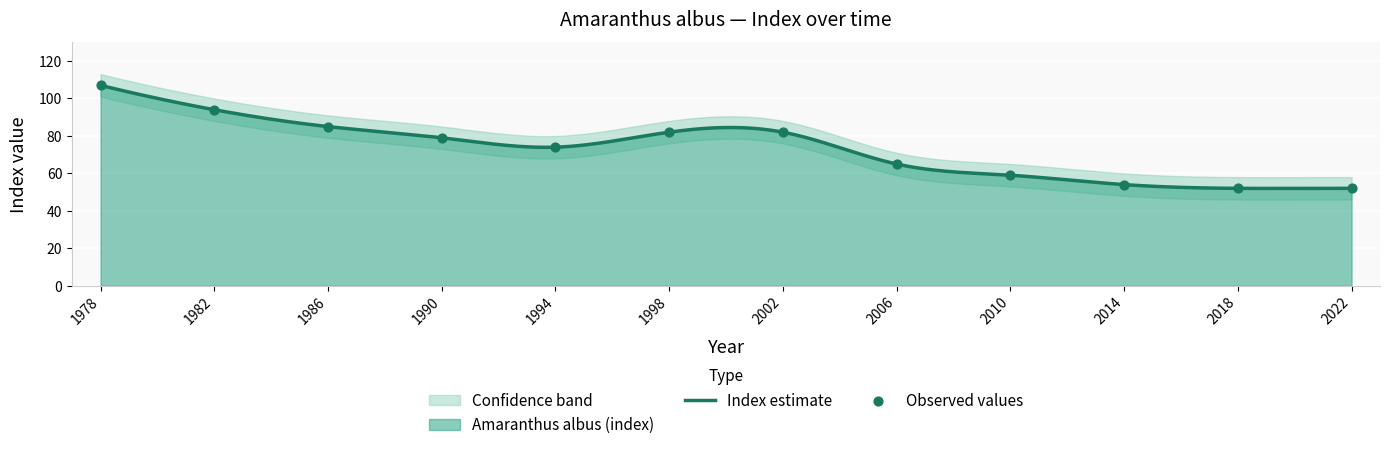

Approximately how many times larger is the value at 1994 compared to 2022?

1.4